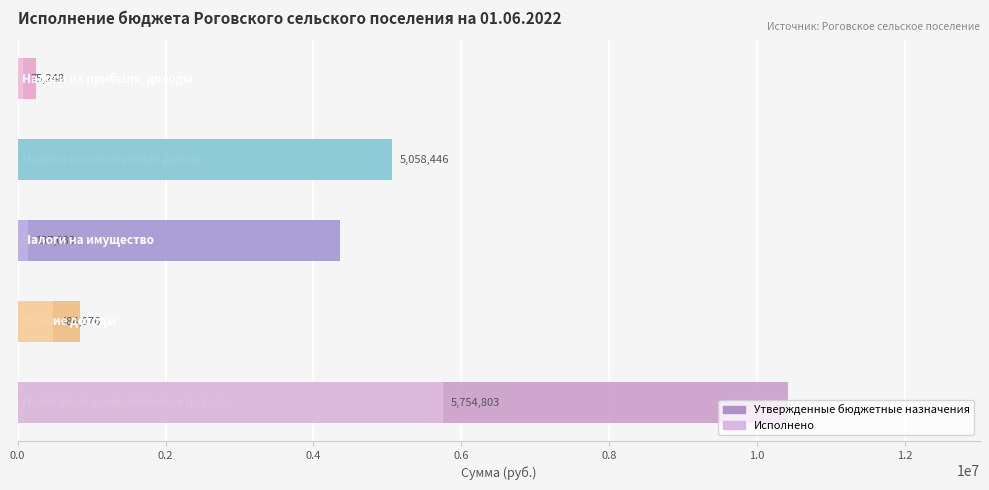

How many bars are there in total?

10